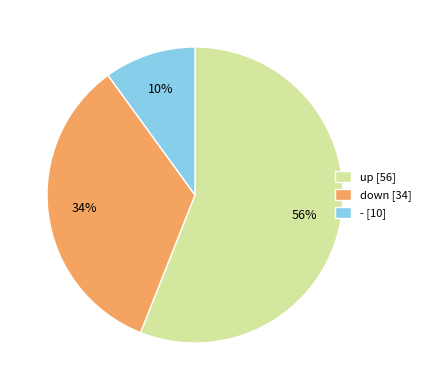

Is it true that down is 27% of the pie?

False